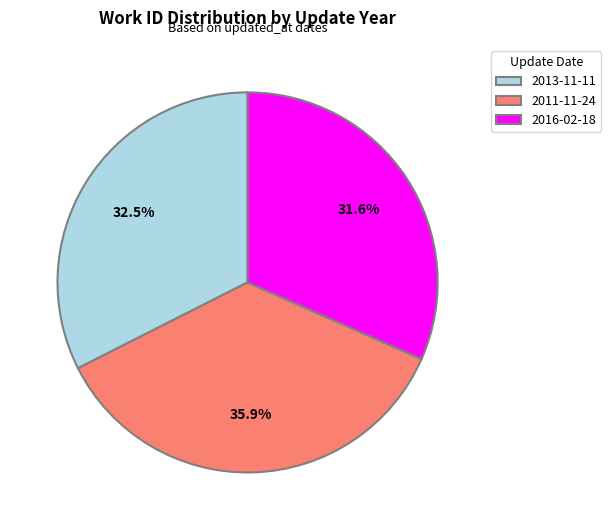

Is the sum of 2011-11-24 and 2016-02-18 greater than half?

Yes